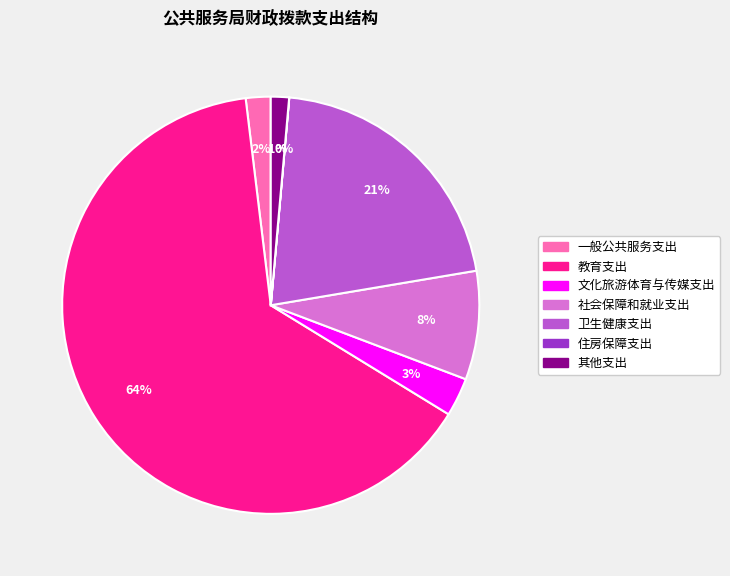

What is the ratio of the value at 社会保障和就业支出 to the value at 卫生健康支出?

0.4